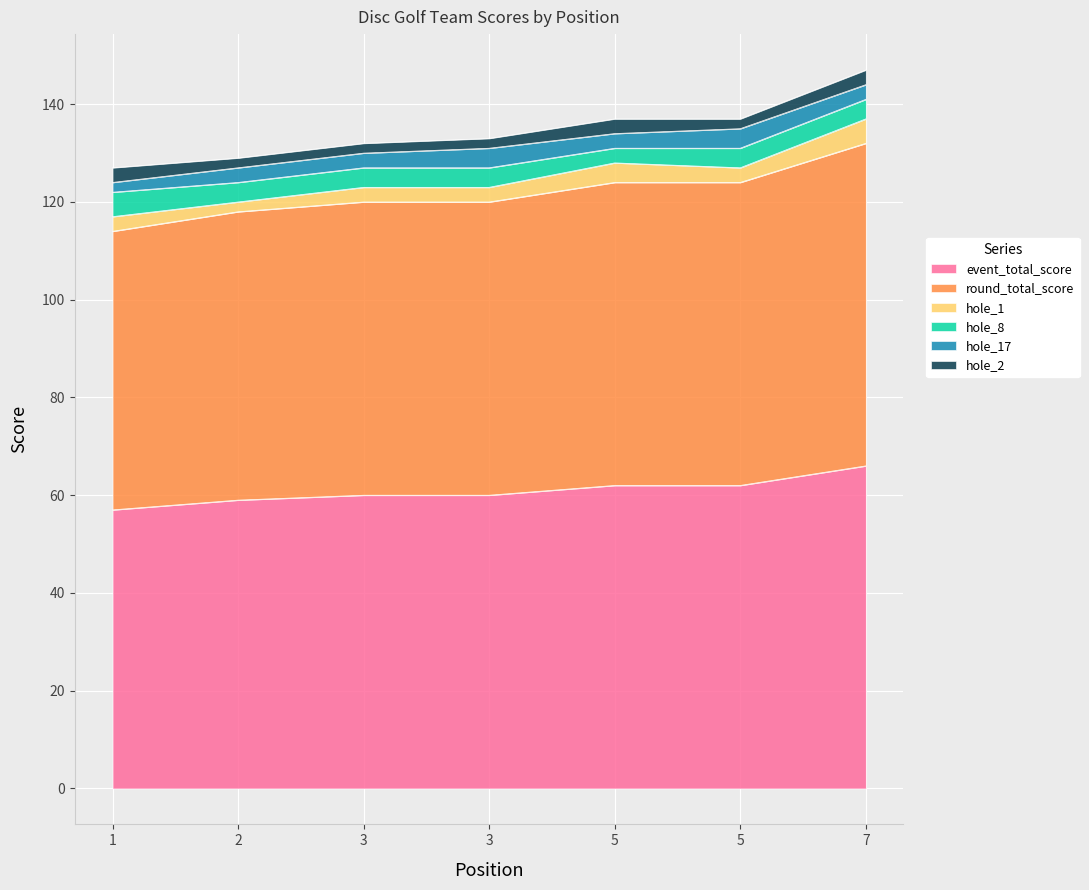

The value of hole_1 at 3 is 3. True or false?

True